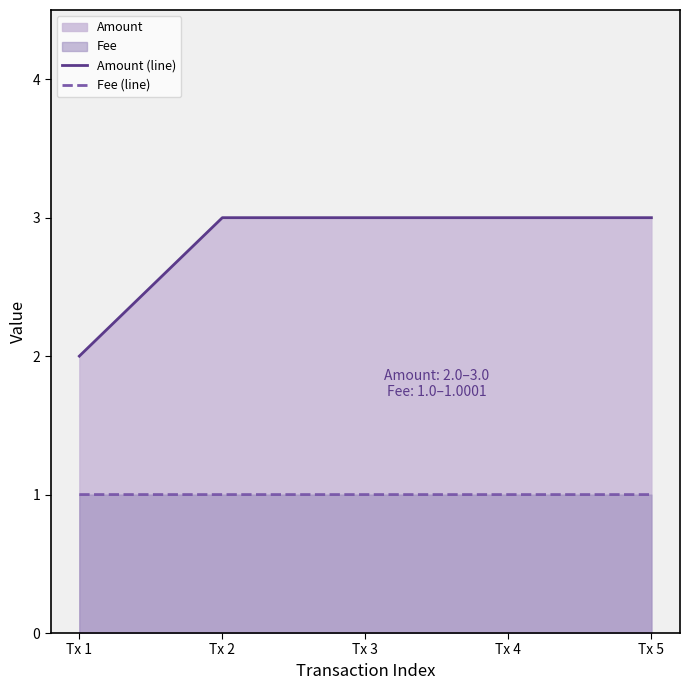

Which series has the largest range (max minus min)?

Amount (line)